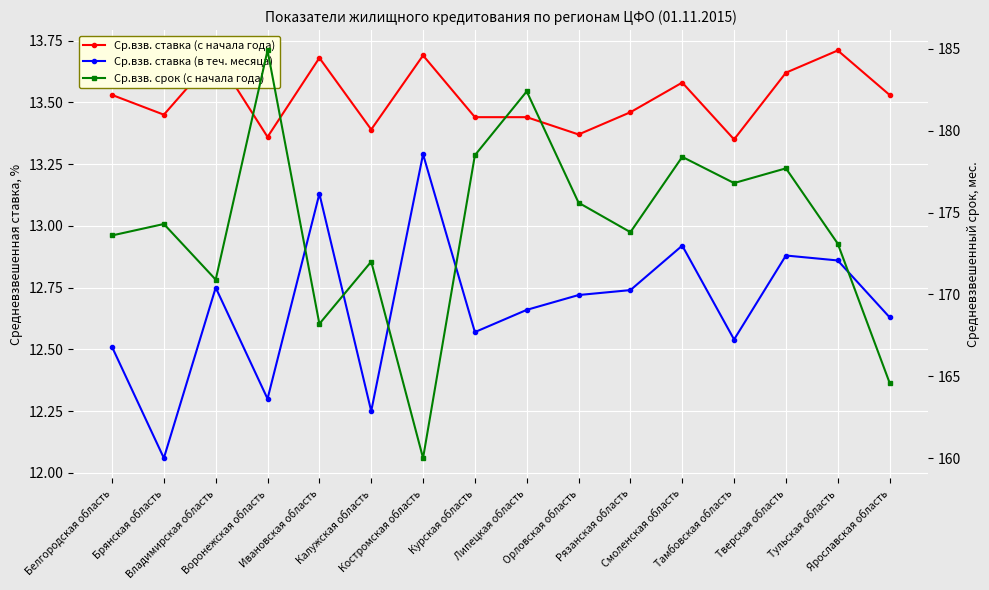

What is the minimum value for Ср.взв. ставка (с начала года)?

13.3